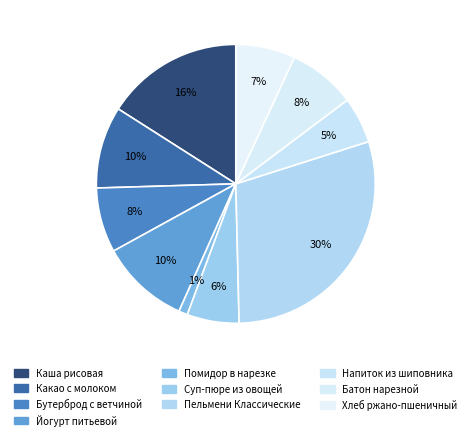

What is the smallest slice in the pie chart?

Помидор в нарезке